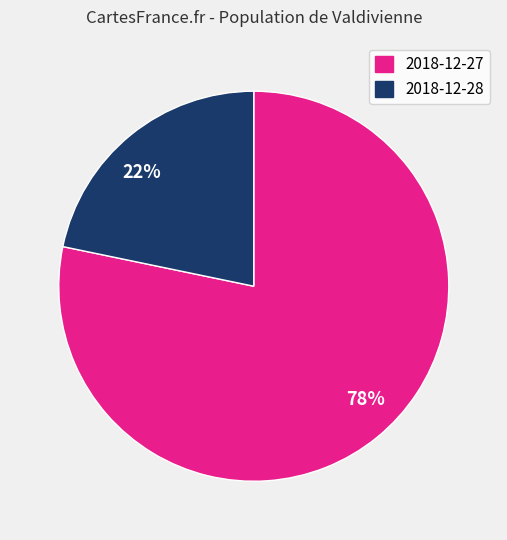

Does any single category account for the majority?

Yes